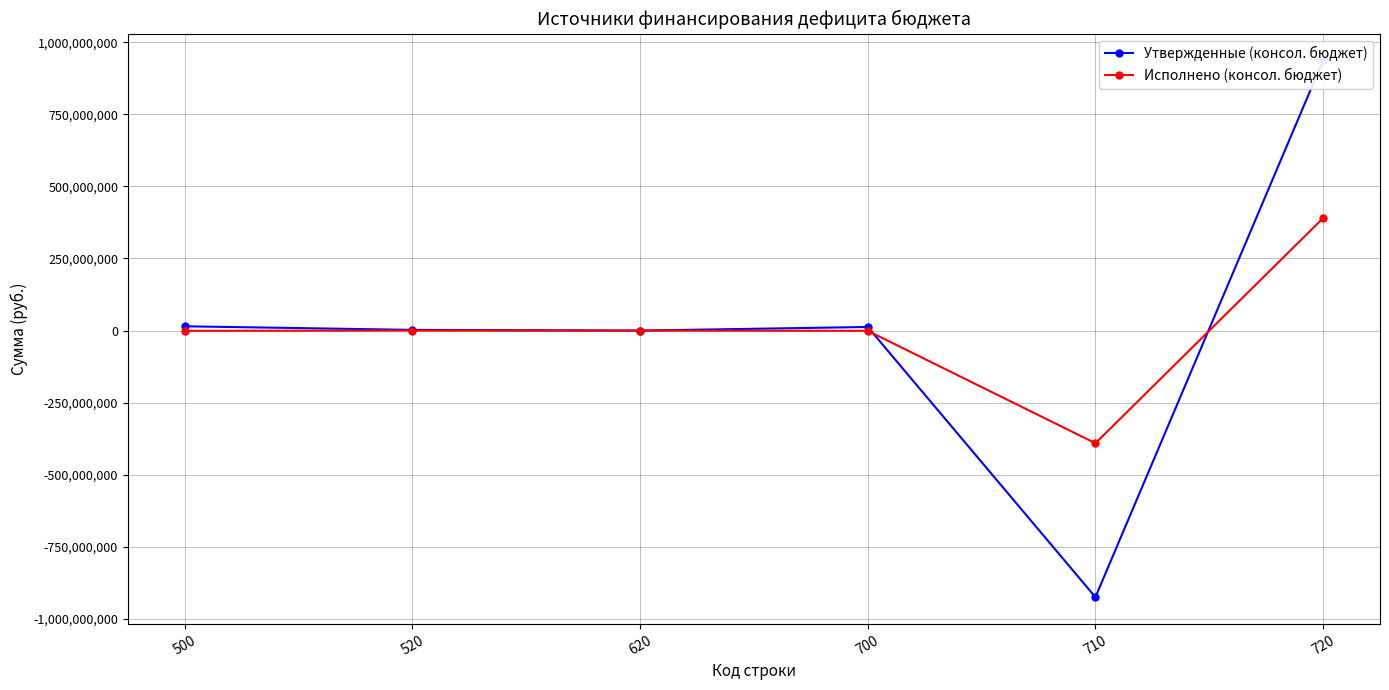

In Исполнено (консол. бюджет), how many points are lower than both neighbors (excluding endpoints)?

1